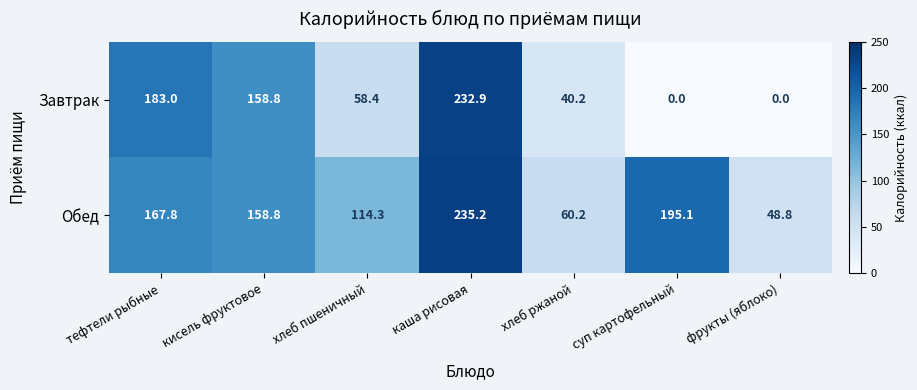

At how many categories does at least one series exceed 109?

5